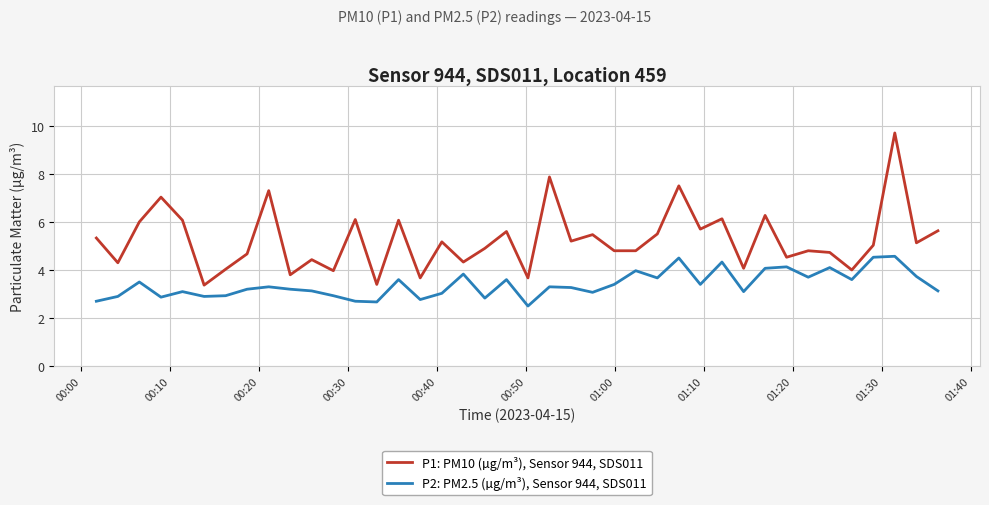

What is the smallest value displayed?

2.5